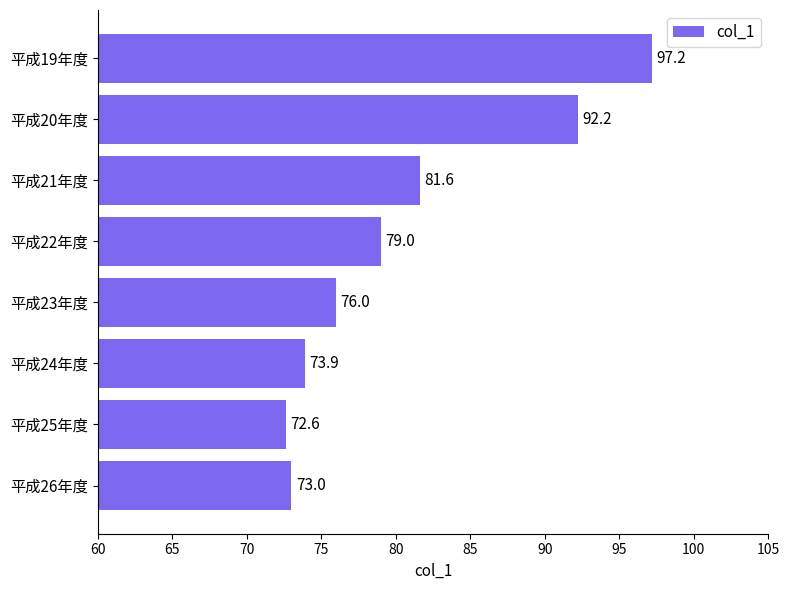

The chart shows a value of 17.1 at 平成25年度. True or false?

False